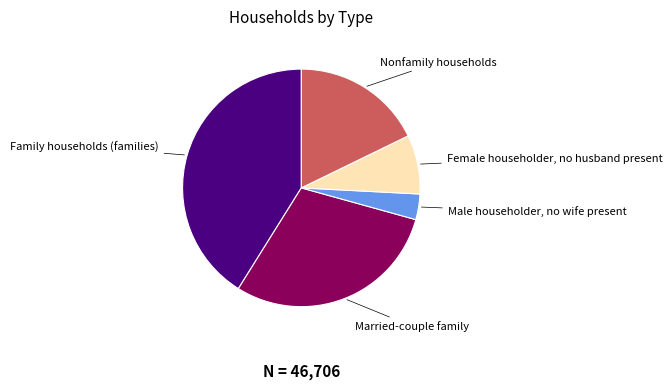

Which has a higher value, Married-couple family or Female householder, no husband present?

Married-couple family